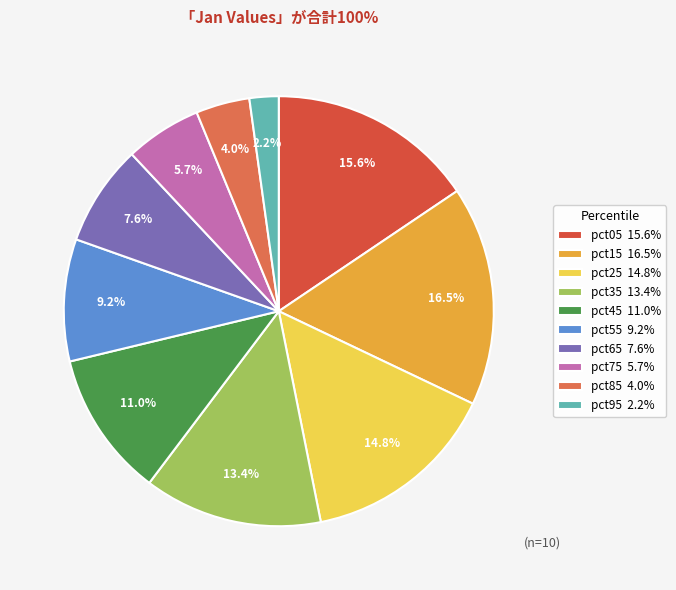

To the nearest percent, what is the difference between the largest and smallest slice percentages?

14%